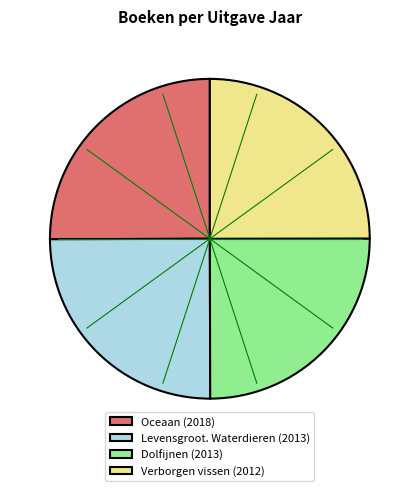

Does Levensgroot. Waterdieren (2013) account for over 50% of the chart?

No